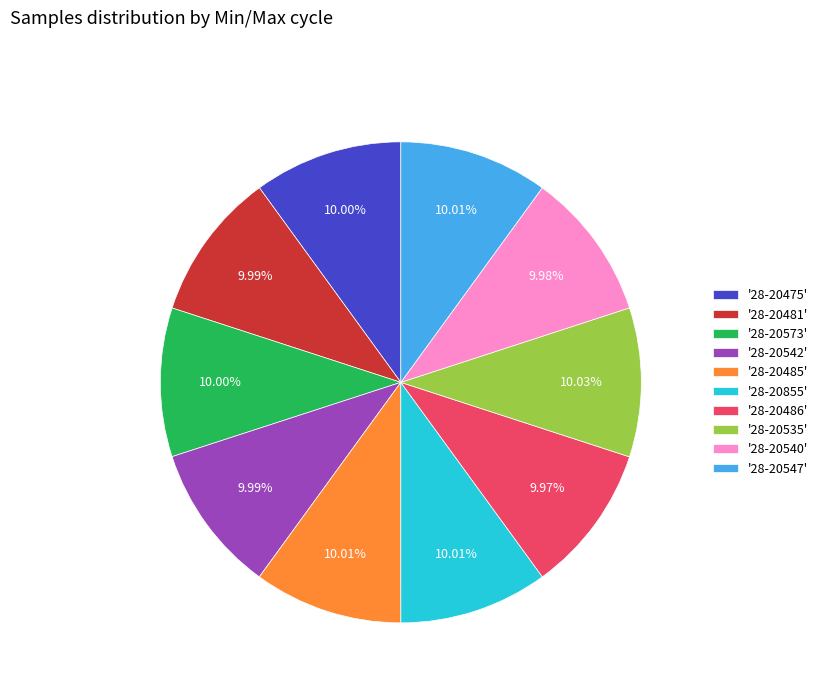

What is the ratio of the value at '28-20535' to the value at '28-20547'?

1.0